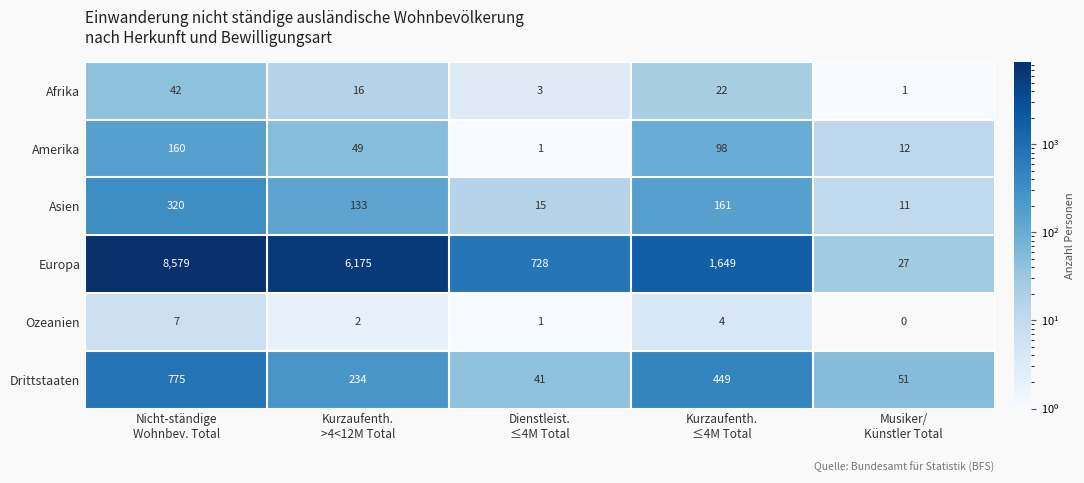

Which series has the largest range (max minus min)?

Europa